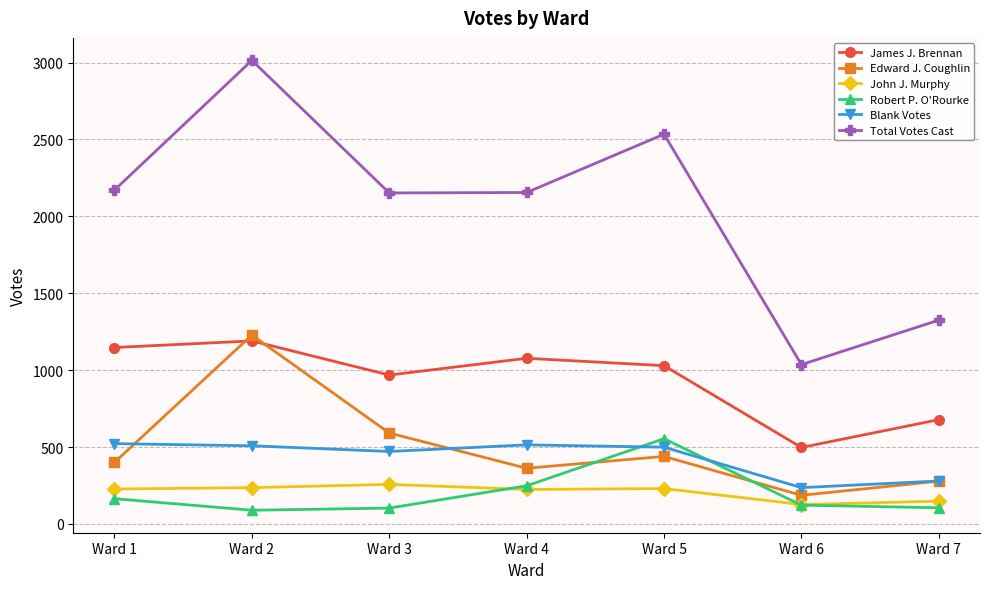

How many interior local peaks does the Robert P. O'Rourke series have?

1